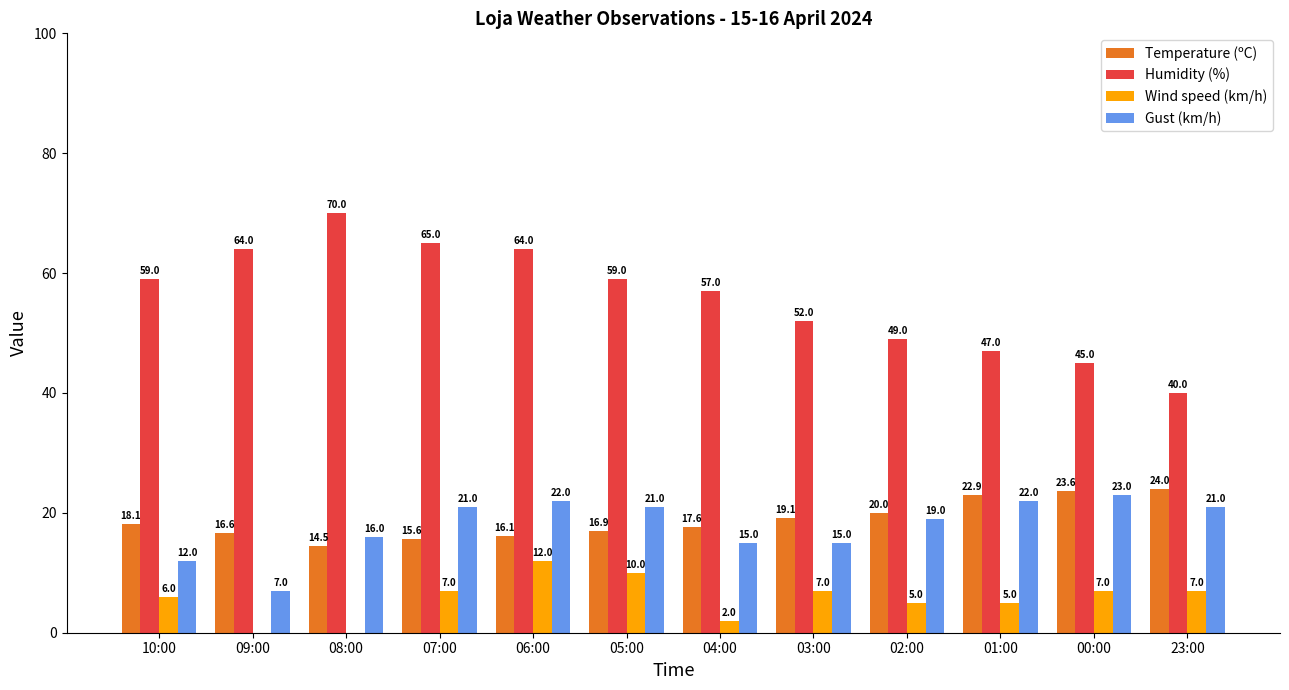

Where is Wind speed (km/h) nearest to the value 6?

10:00